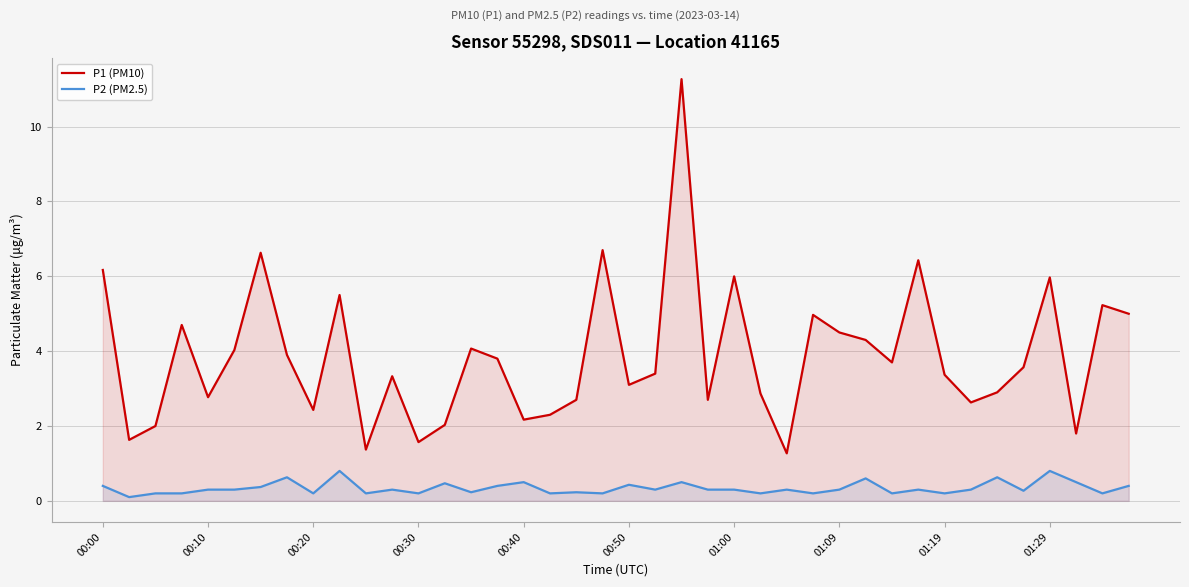

Rank the series by their maximum value, from highest to lowest.

P1 (PM10), P2 (PM2.5)